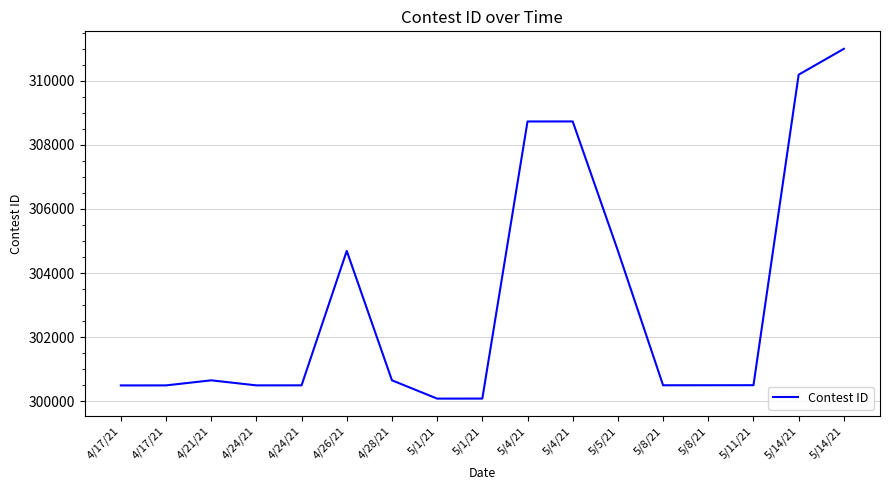

At which label does the data first exceed 300506?

4/21/21